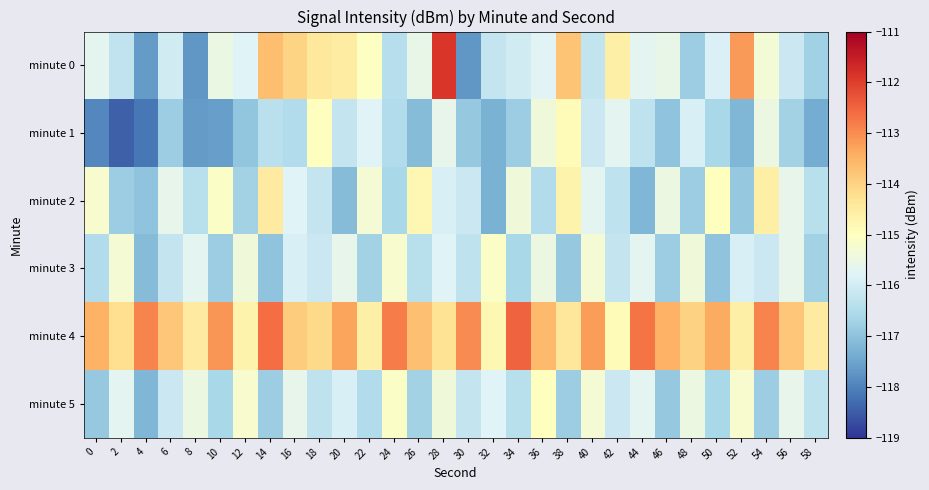

Between 50 and 54, which is larger?

54